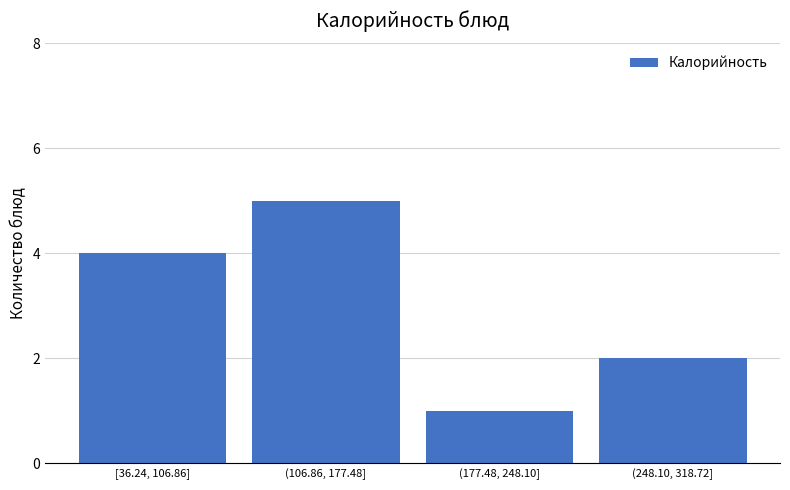

Reading left to right, transcribe all the data shown in this chart.

4	5	1	2